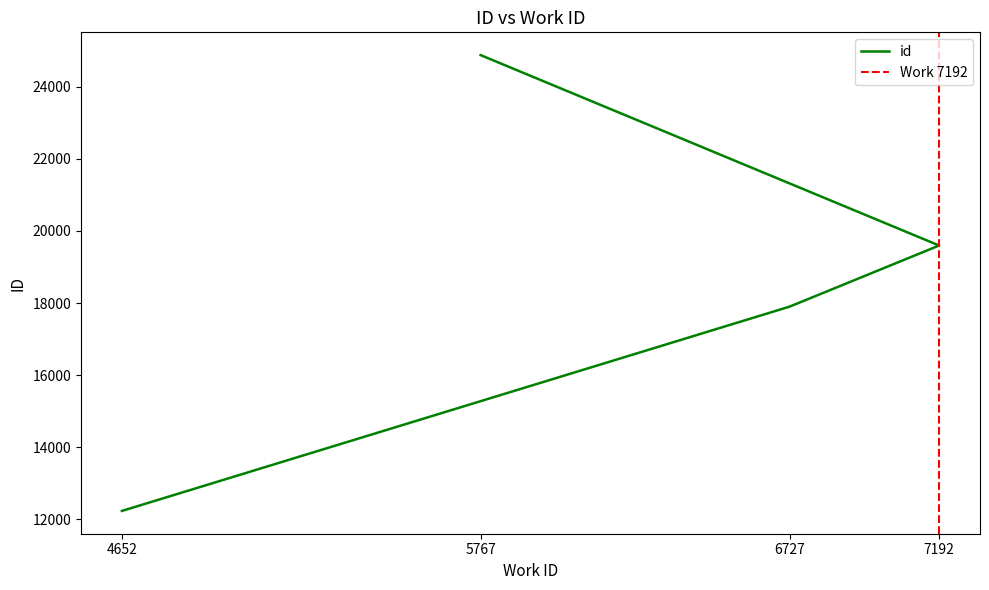

Reading right to left, extract all data points from this chart.

5767=24877	7192=19596	6727=17900	4652=12234